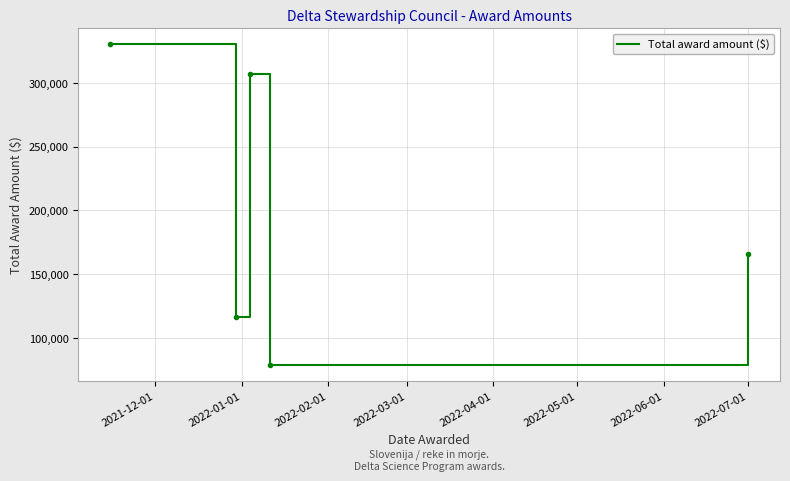

How many distinct data groups are displayed?

1